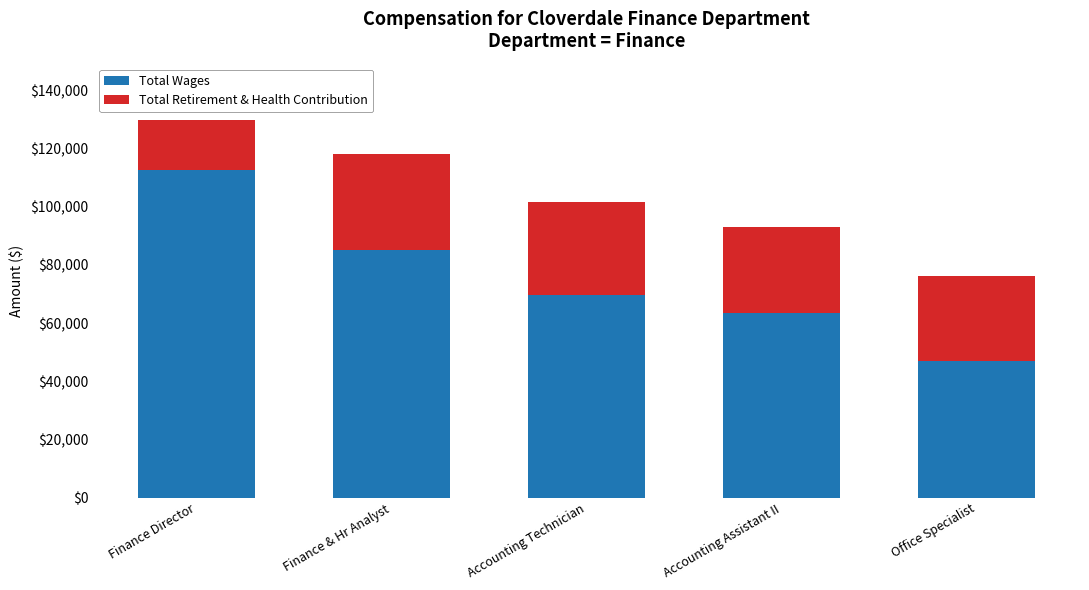

List the labels in order of Total Wages value, smallest first.

Office Specialist, Accounting Assistant II, Accounting Technician, Finance & Hr Analyst, Finance Director